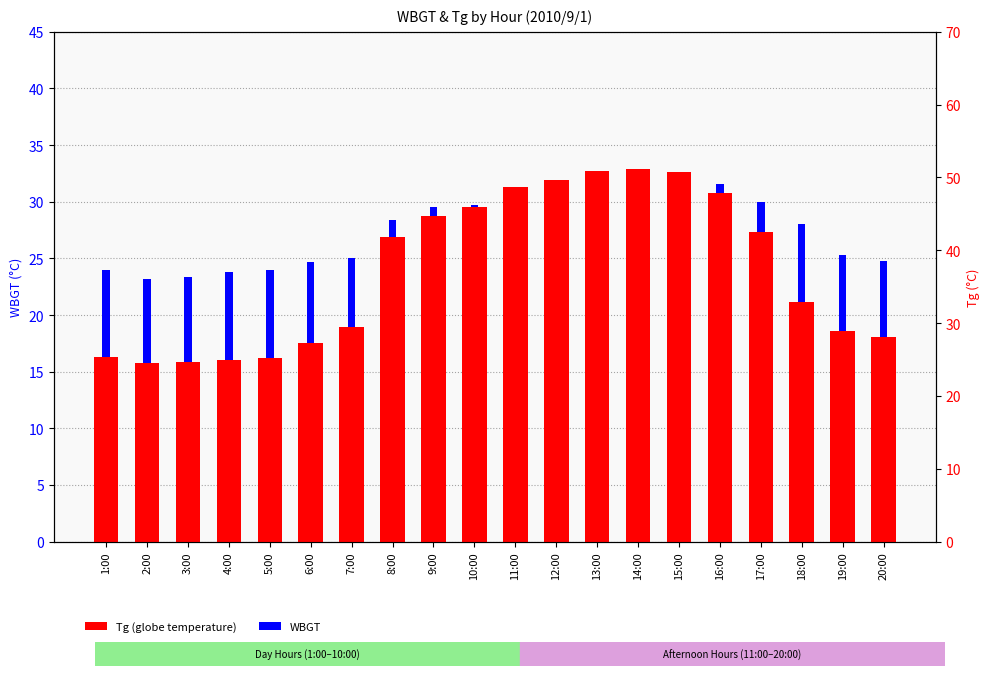

Rank the series by their maximum value, from highest to lowest.

Tg, WBGT